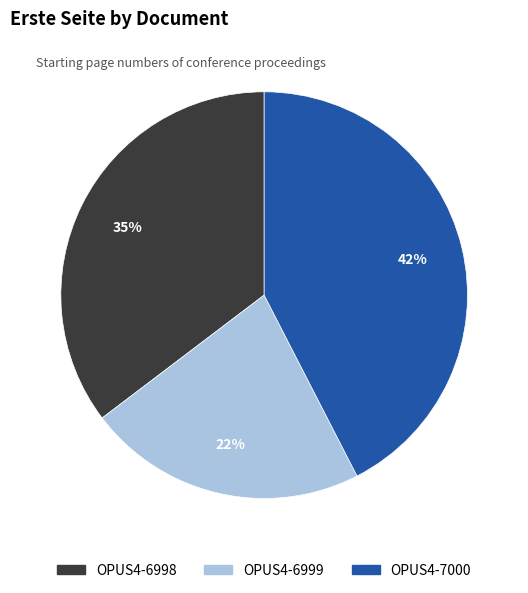

Is there a majority slice in this chart?

No